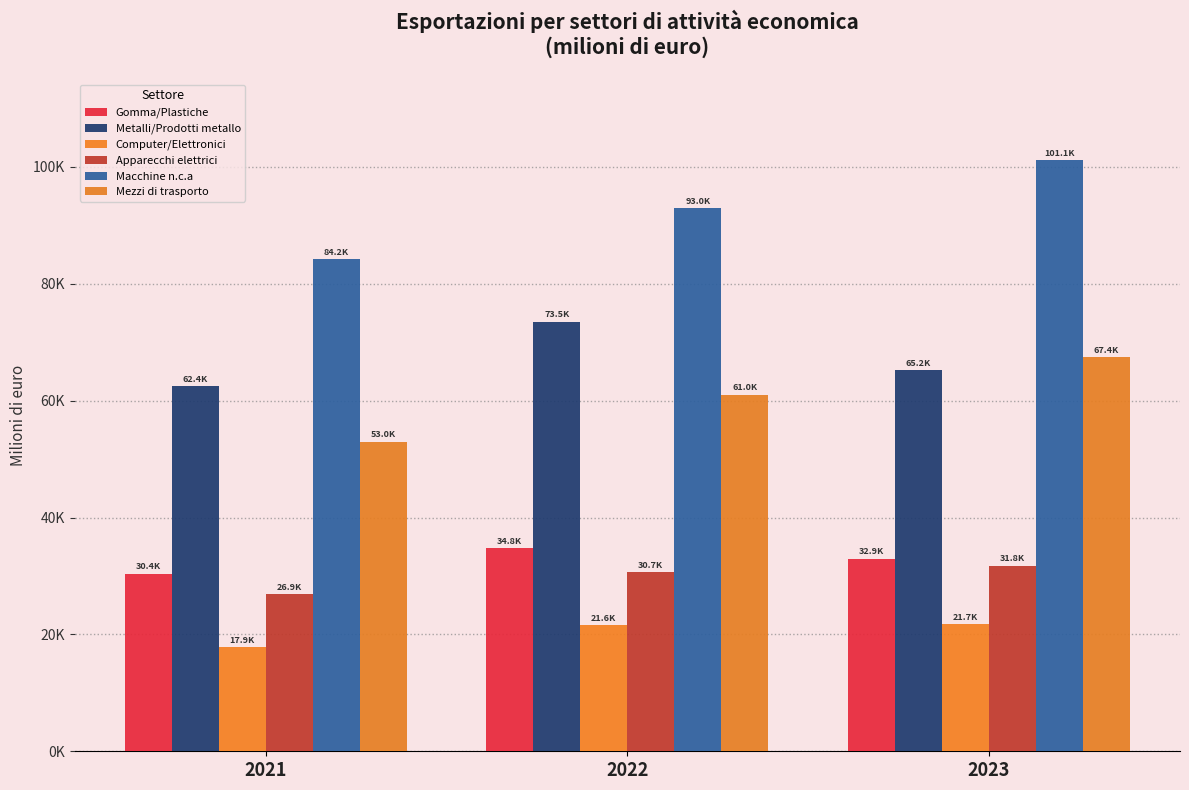

The Mezzi di trasporto series shows 36537.7 at 2022. True or false?

False